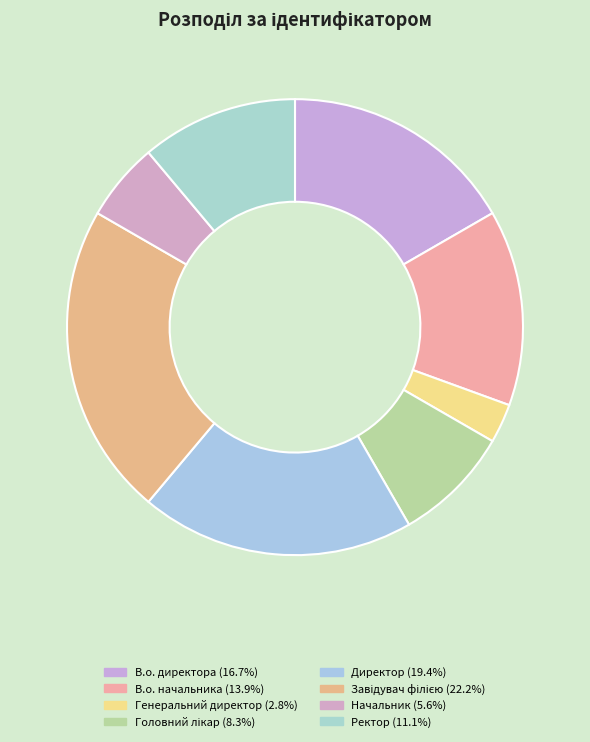

Rank the categories by value from lowest to highest.

Генеральний директор, Начальник, Головний лікар, Ректор, В.о. начальника, В.о. директора, Директор, Завідувач філією